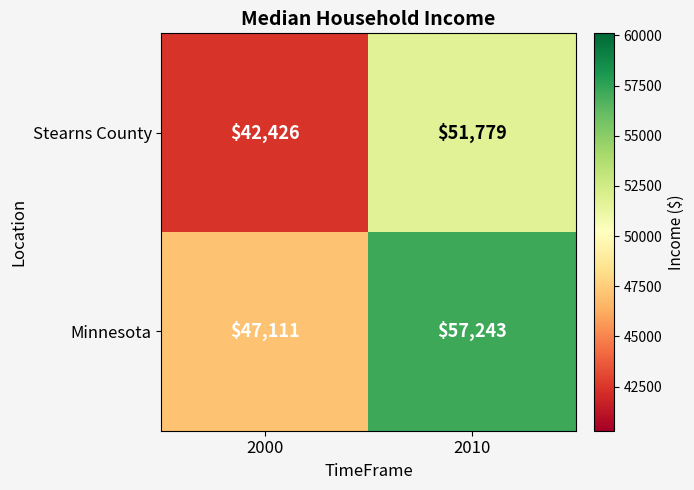

Count the number of categories in the chart.

2